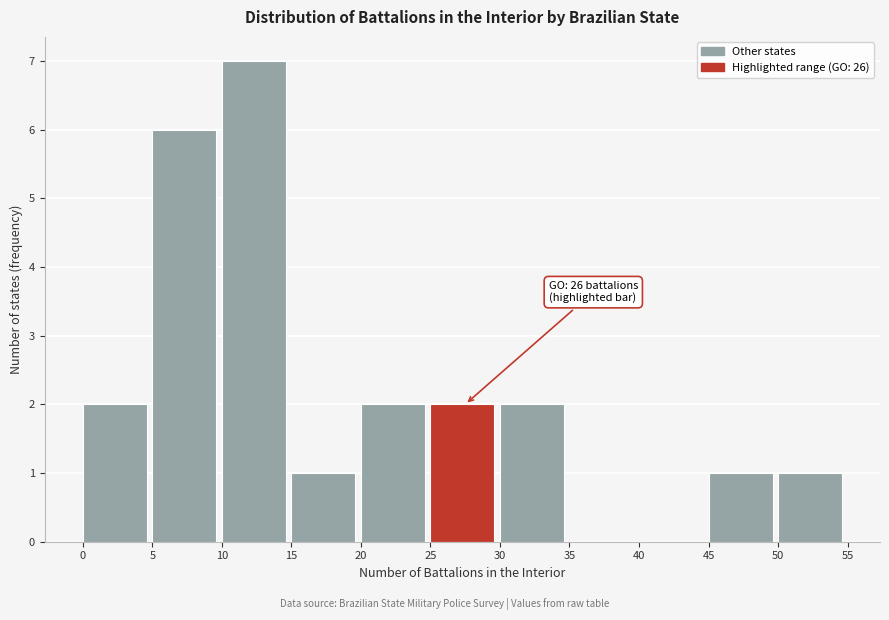

Which range on the x-axis has the tallest bar?

10 to 15